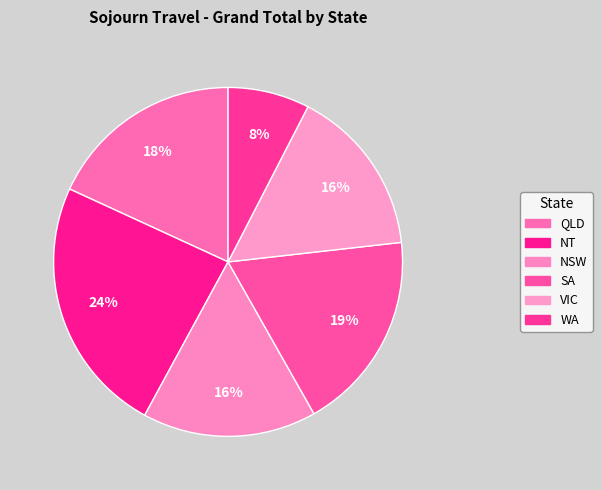

Rank the categories by value from lowest to highest.

WA, VIC, NSW, QLD, SA, NT